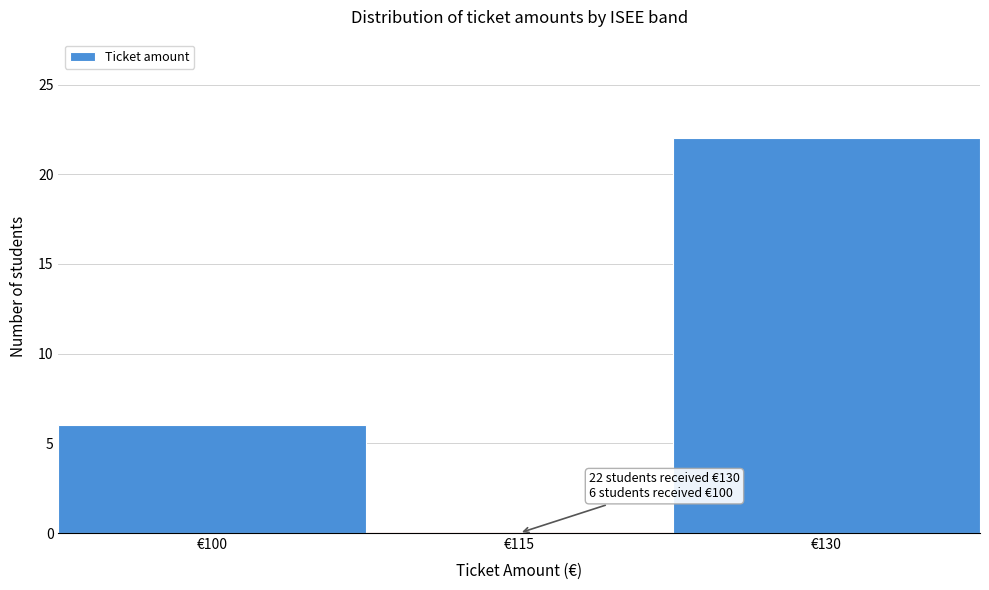

Reading left to right, what are all the values shown in this chart?

€100=6	€115=0	€130=22